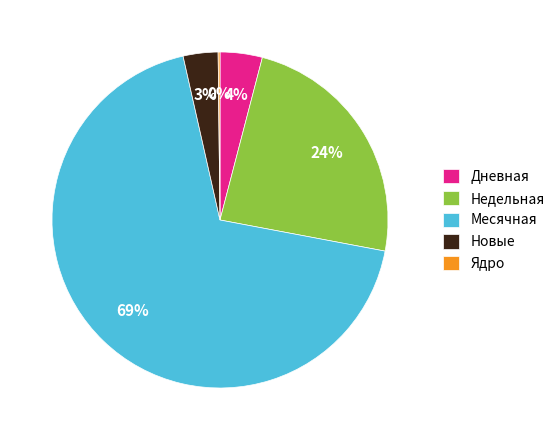

Do Месячная and Новые together represent more than half of the pie?

Yes